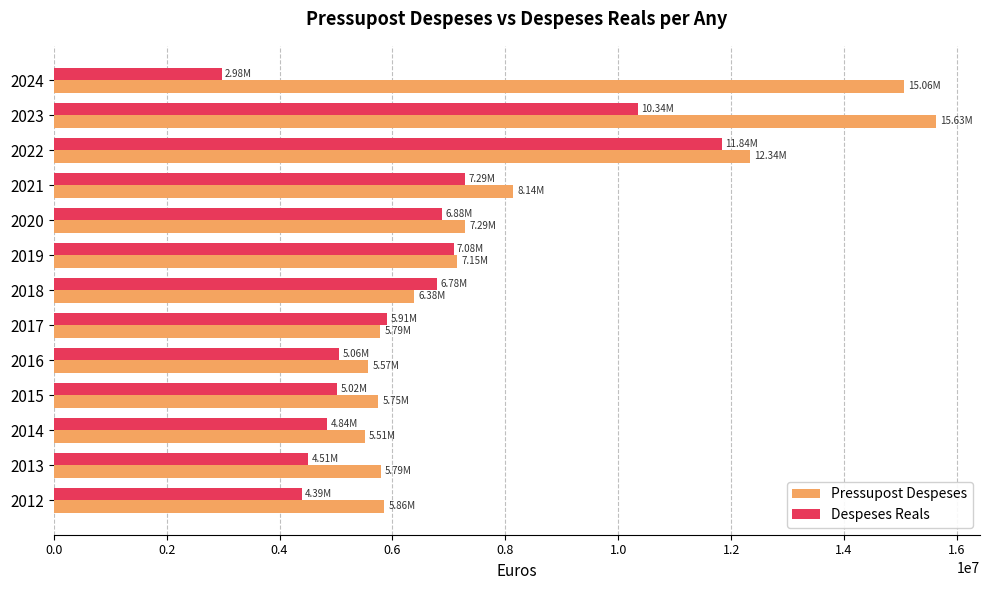

What are all the series names shown in the legend?

Pressupost Despeses, Despeses Reals